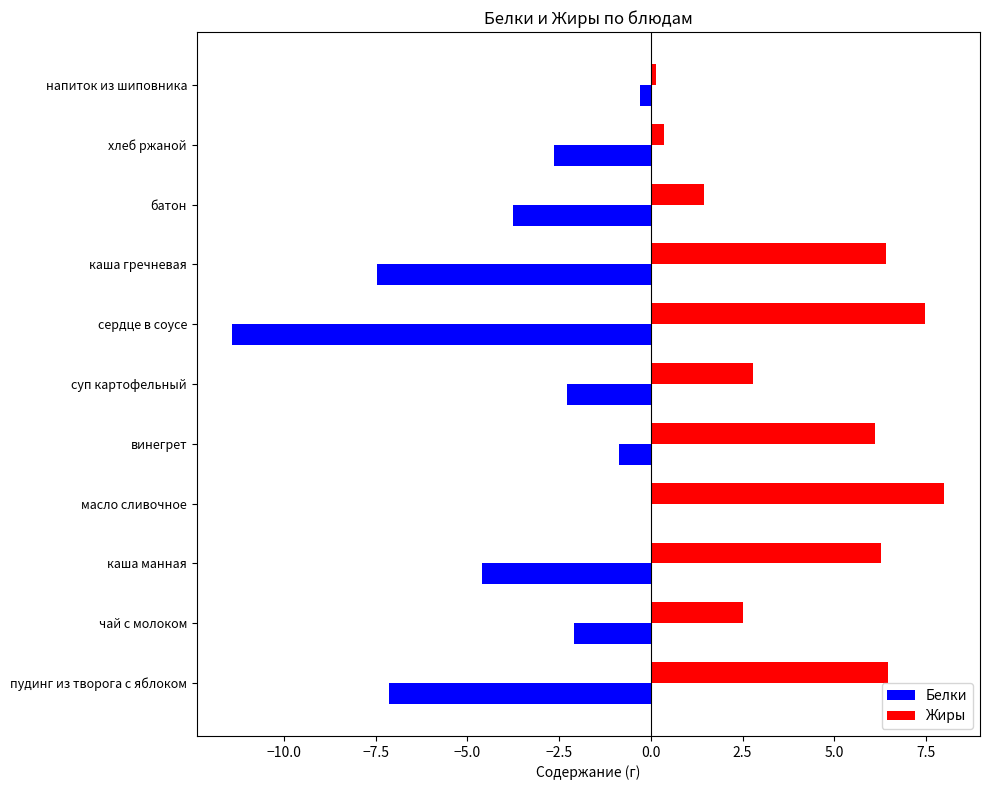

Is the value of Белки at каша гречневая greater than the value of Жиры at каша гречневая?

No